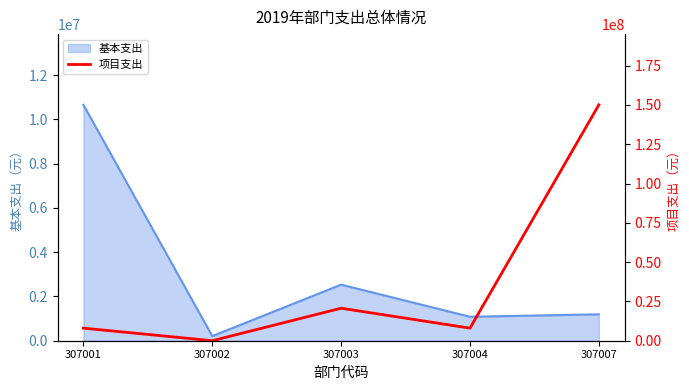

The 基本支出 series shows 1082421.2 at 307004. True or false?

True